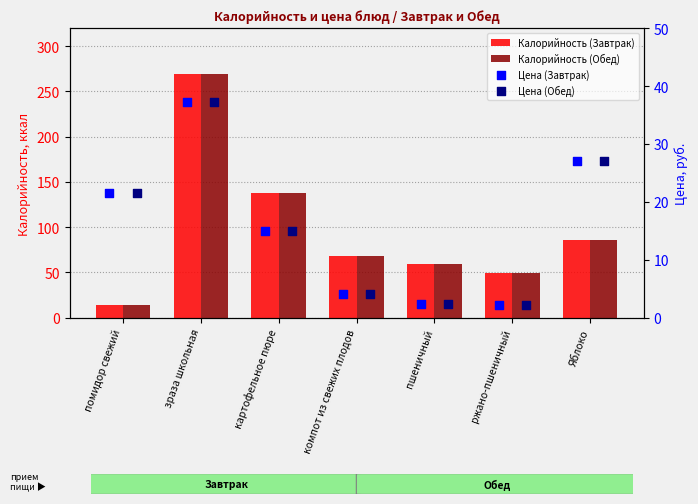

Which series contains the highest Y value?

Калорийность (Завтрак)